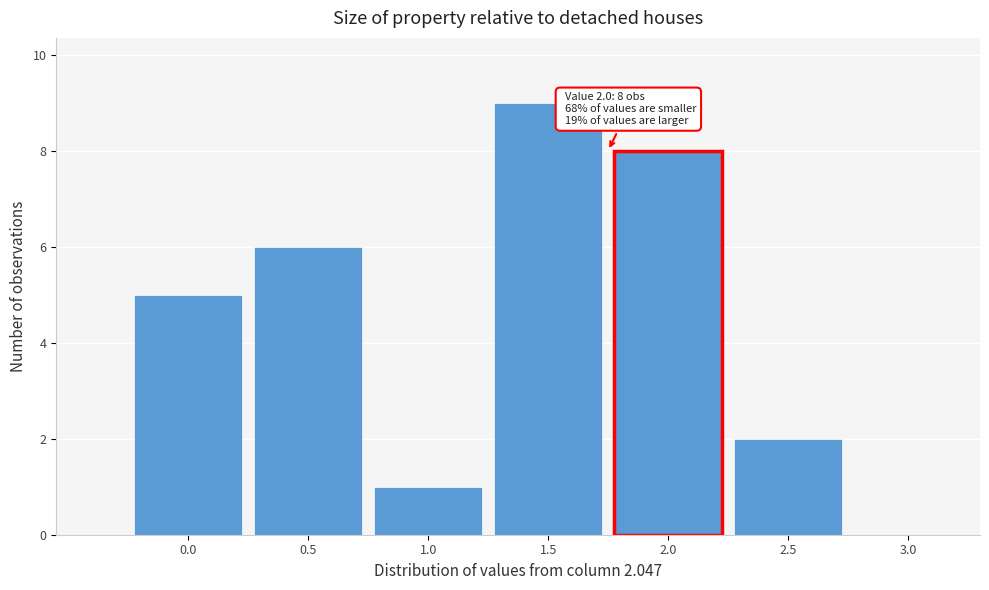

Reading left to right, transcribe all the data shown in this chart.

0.0=5	0.5=6	1.0=1	1.5=9	2.0=8	2.5=2	3.0=0